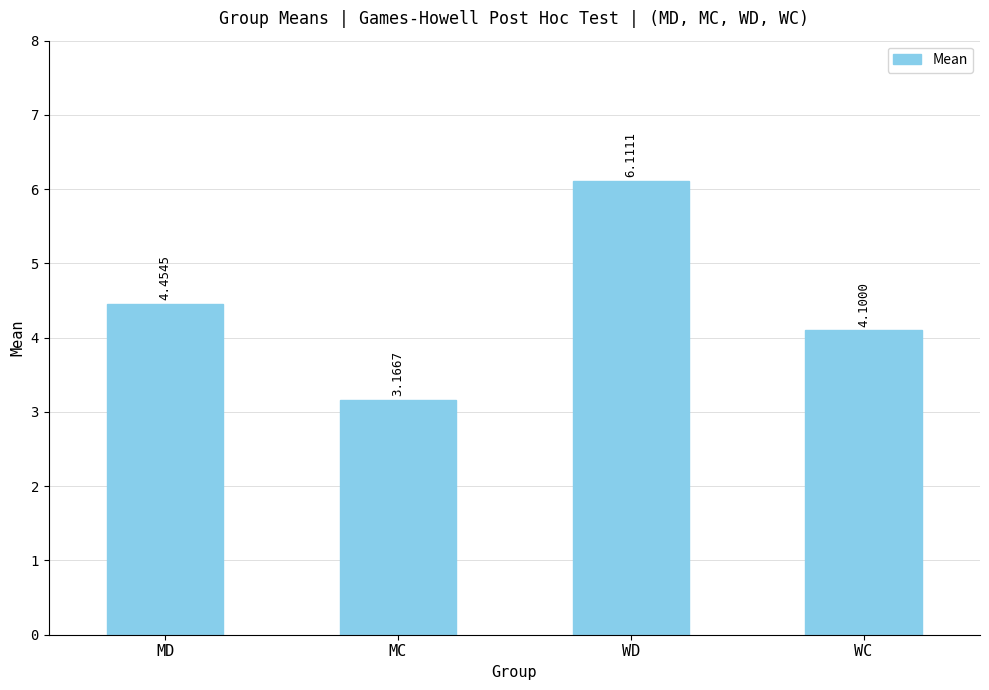

At which label does the data first exceed 4?

MD